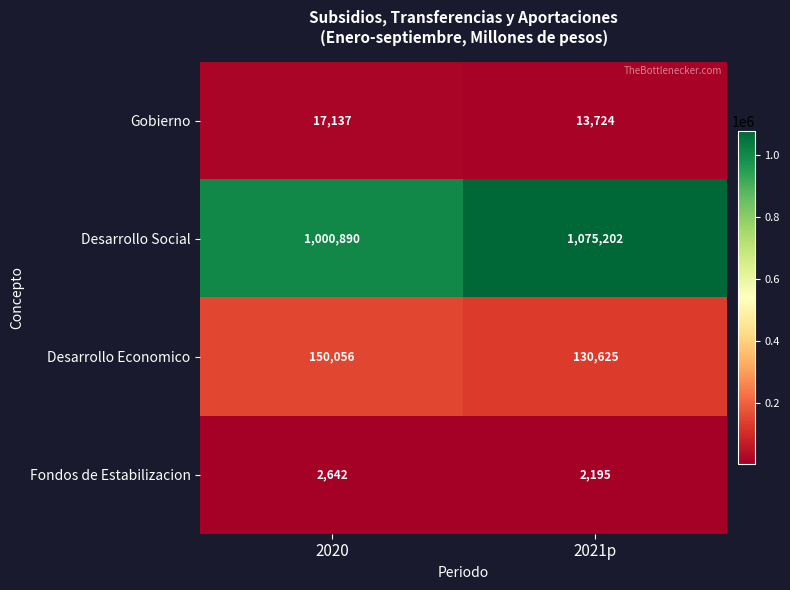

What is the smallest value displayed?

2195.4